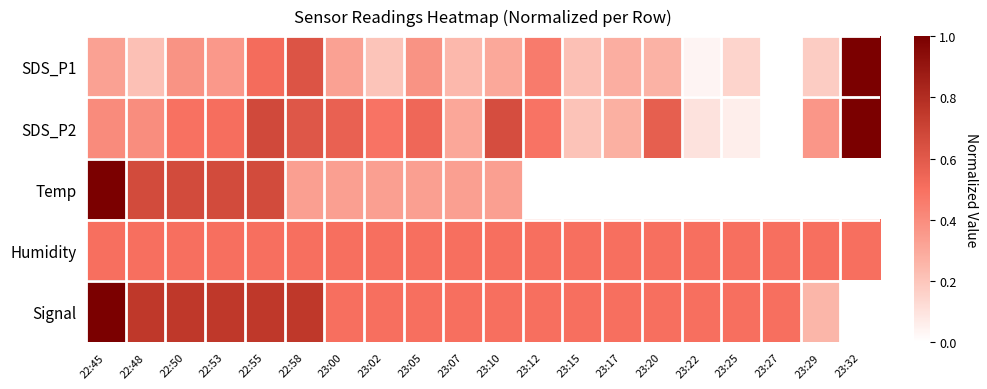

Which category has the lowest value across all series?

23:27